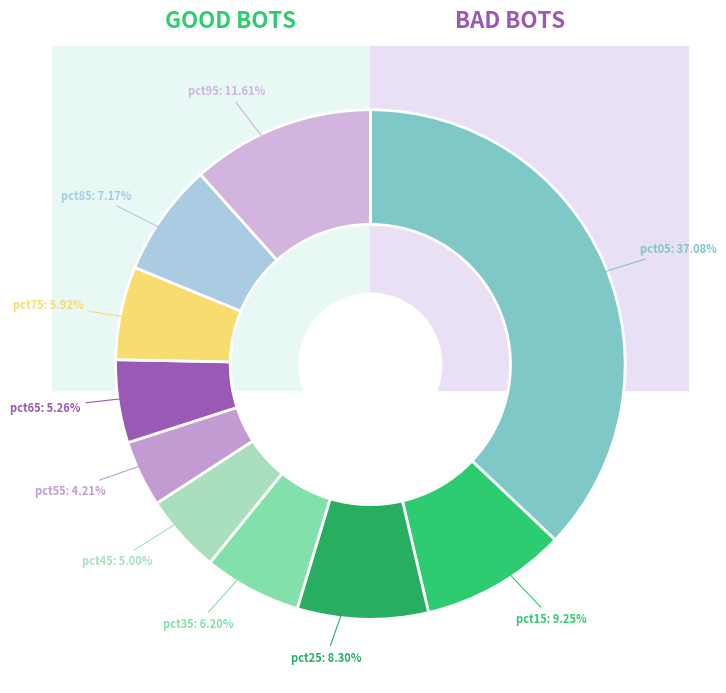

Does any single category account for the majority?

No